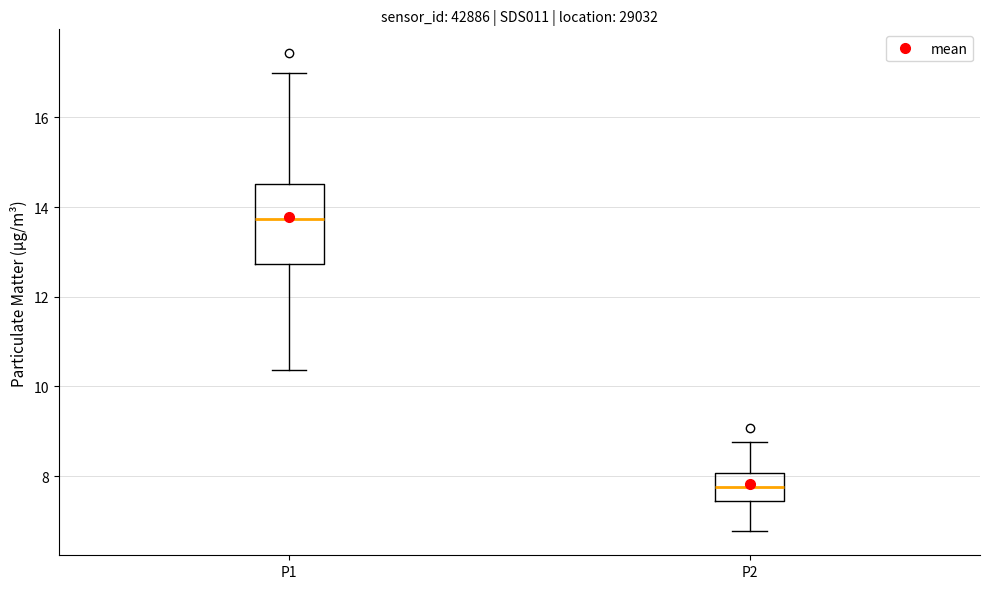

Which box is the tallest, from its lower edge to its upper edge?

P1